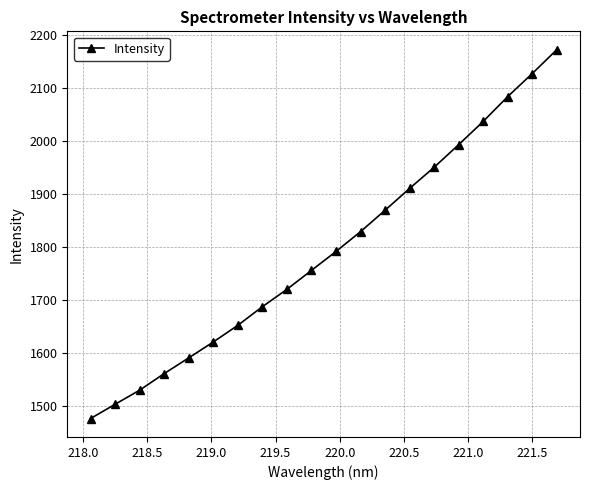

What is the value of the 14th point from the left?

1910.7